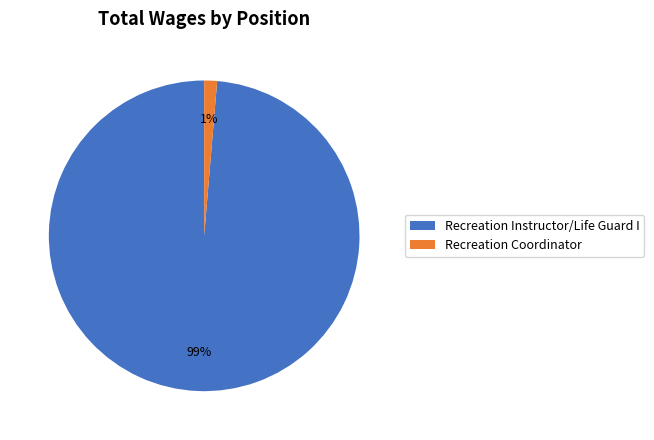

Is it true that Recreation Instructor/Life Guard I is 99% of the pie?

True